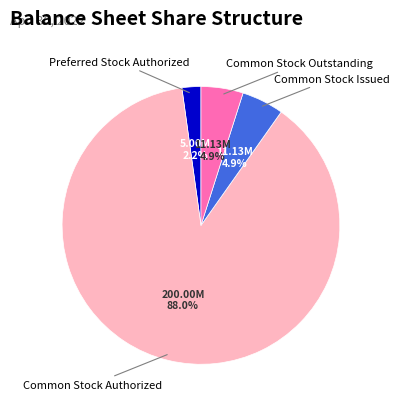

Is there any slice that represents more than half of the pie?

Yes